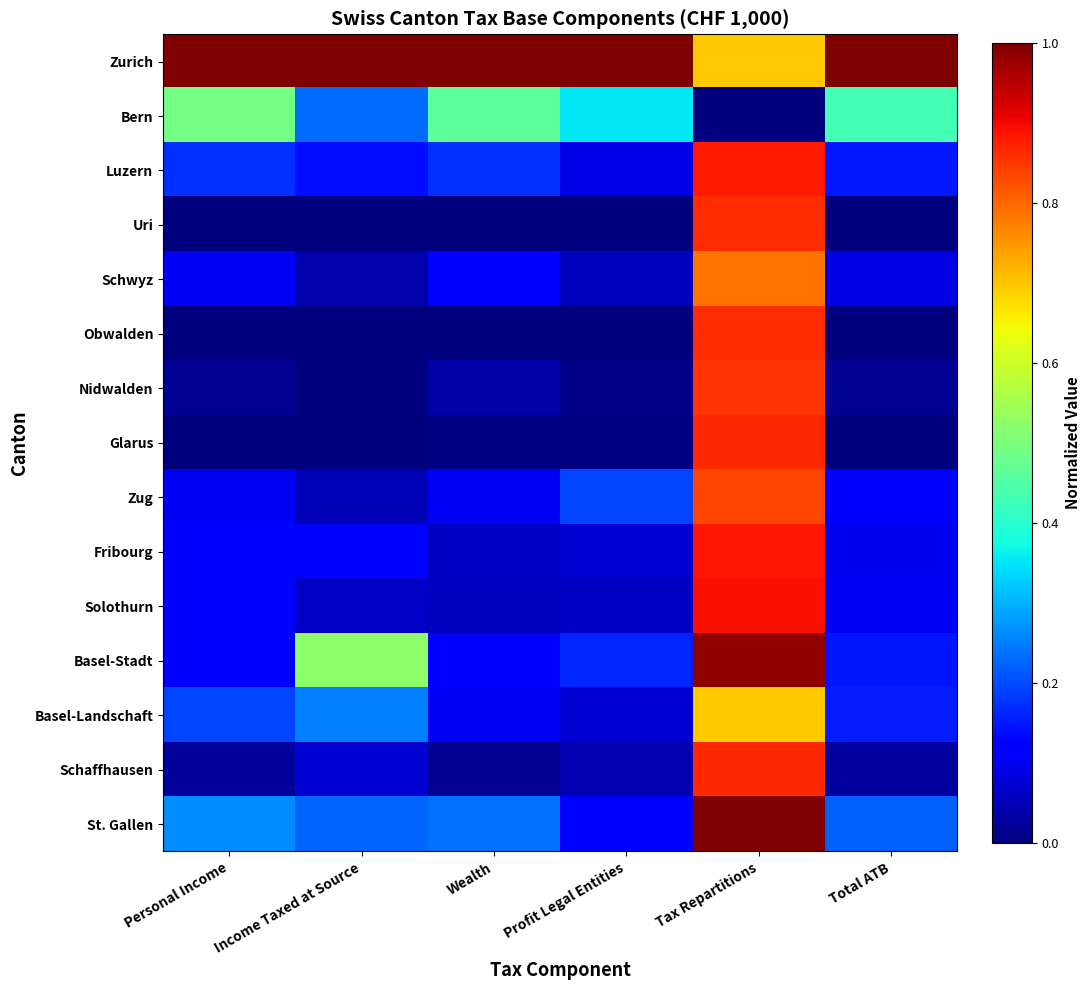

How many categories are shown in the chart?

6